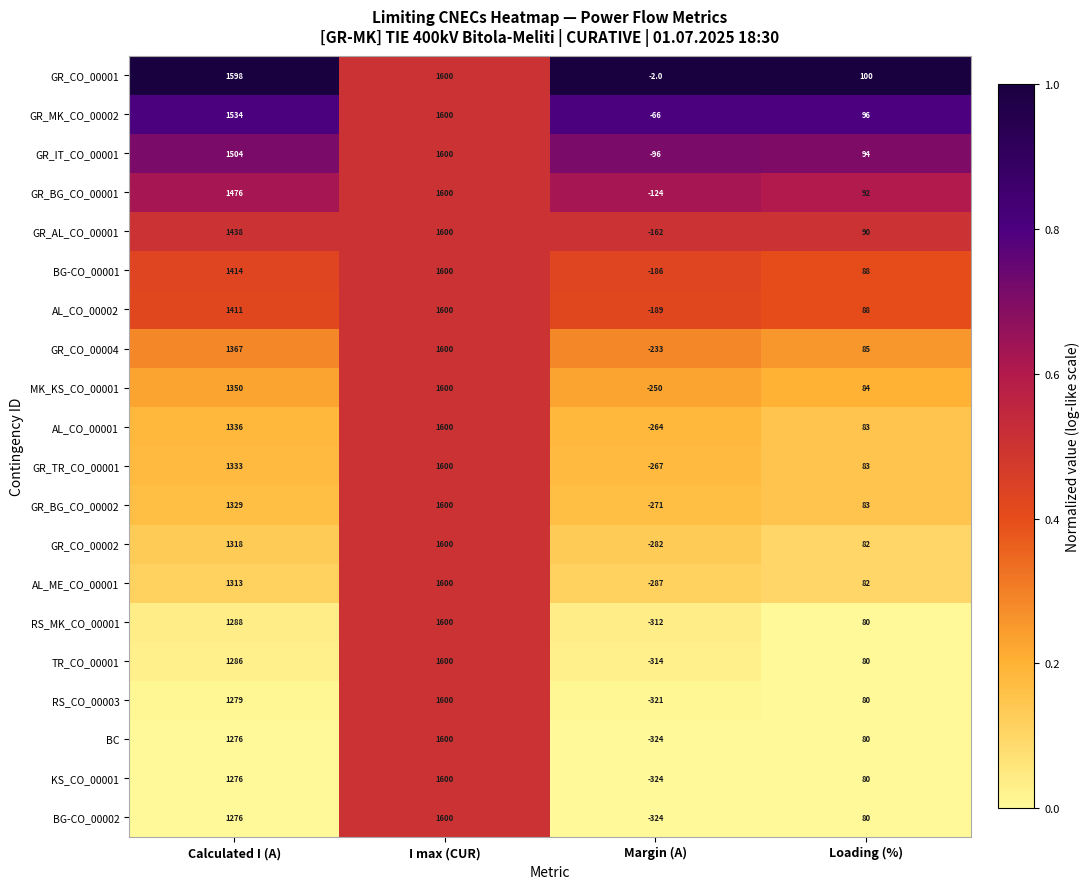

What is the difference between the highest and lowest values at Margin (A)?

322